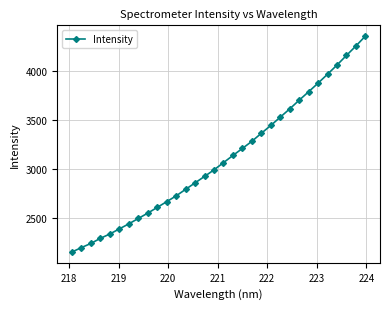

What is the sum of all values?

99565.2